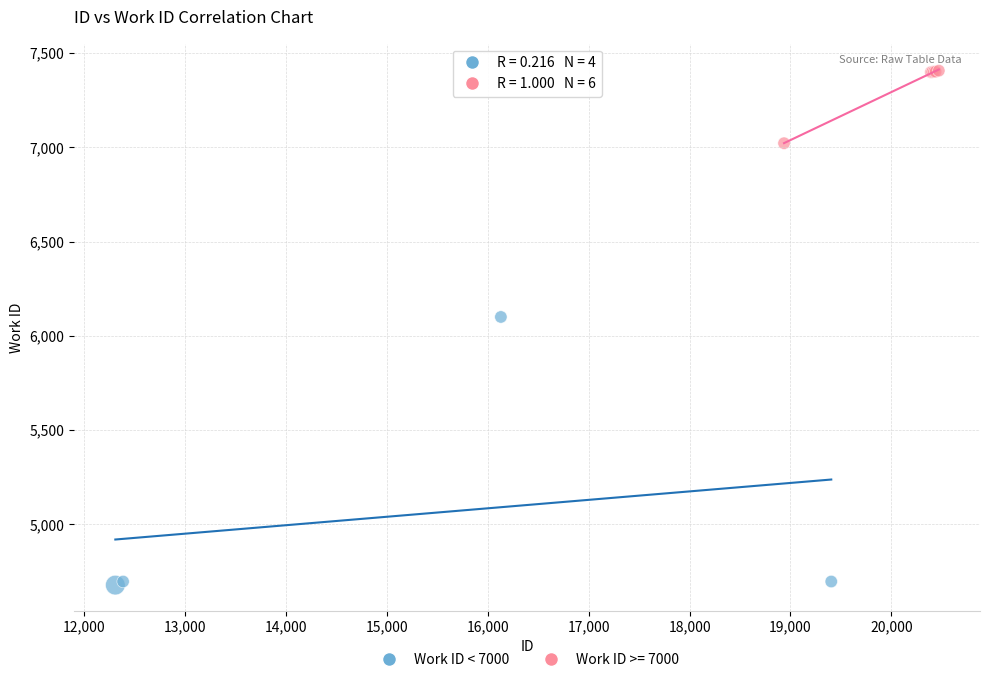

Which series has the widest spread of Y values?

Work ID < 7000